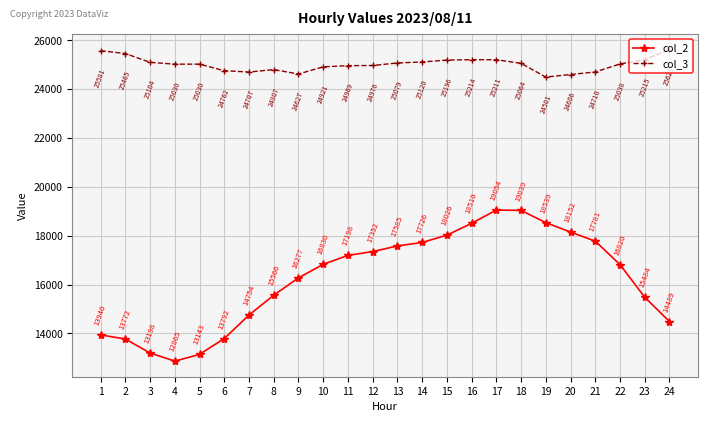

Is this an area chart (filled region under the line)?

No